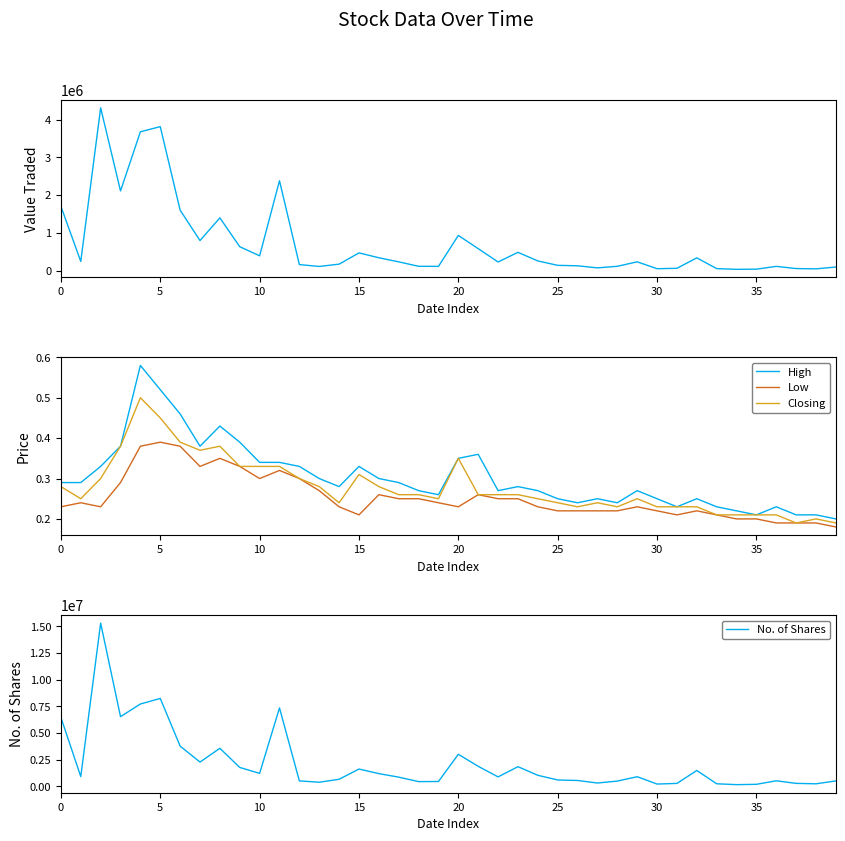

The High series shows 0.1 at 30. True or false?

False